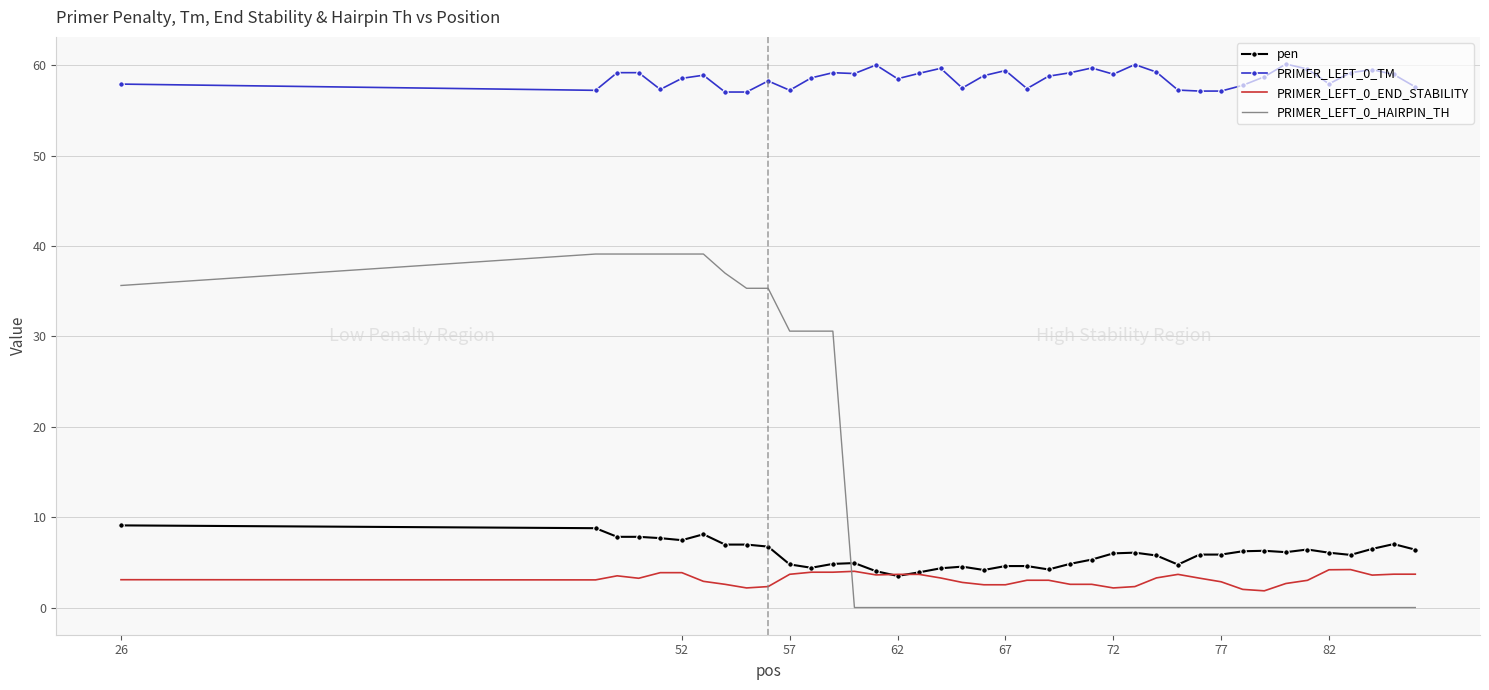

Which series has the largest total across all categories?

PRIMER_LEFT_0_TM